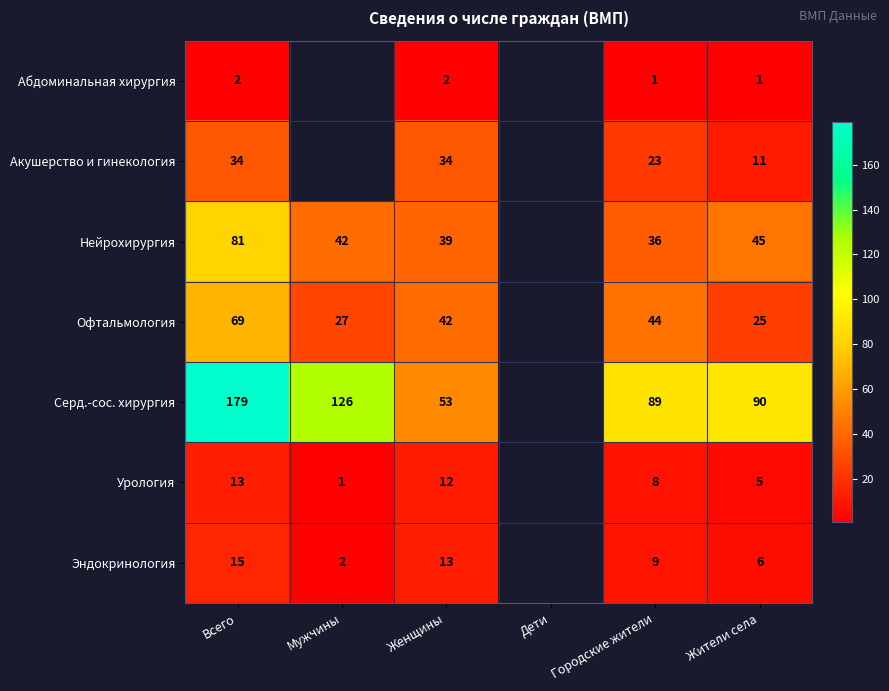

Rank the series at Жители села from highest to lowest value.

Серд.-сос. хирургия, Нейрохирургия, Офтальмология, Акушерство и гинекология, Эндокринология, Урология, Абдоминальная хирургия